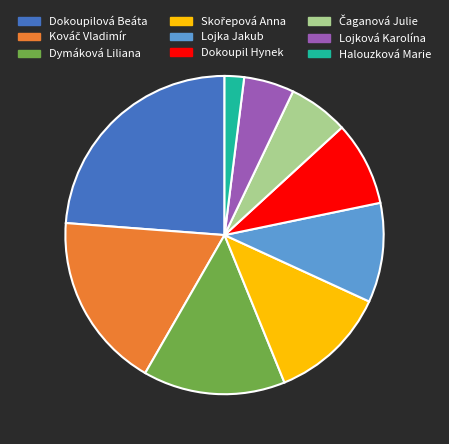

Combined, do Dymáková Liliana and Dokoupilová Beáta account for over 50%?

No